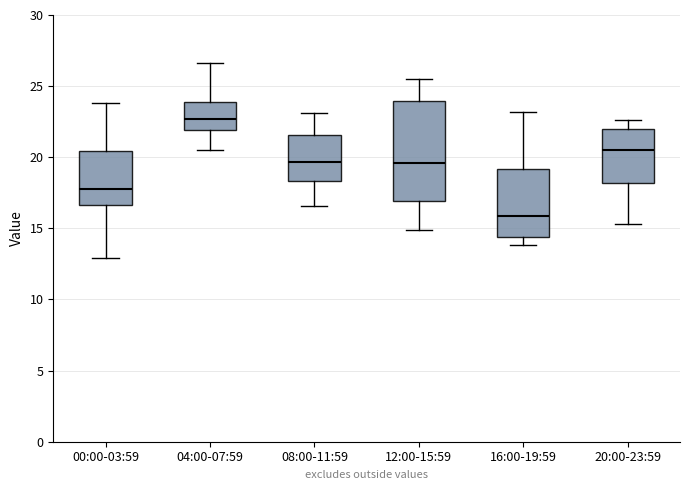

Where does the upper whisker of the box for 16:00-19:59 end on the y-axis? The values are not printed on the chart, so give them approximately, as read against the axis.

23.0